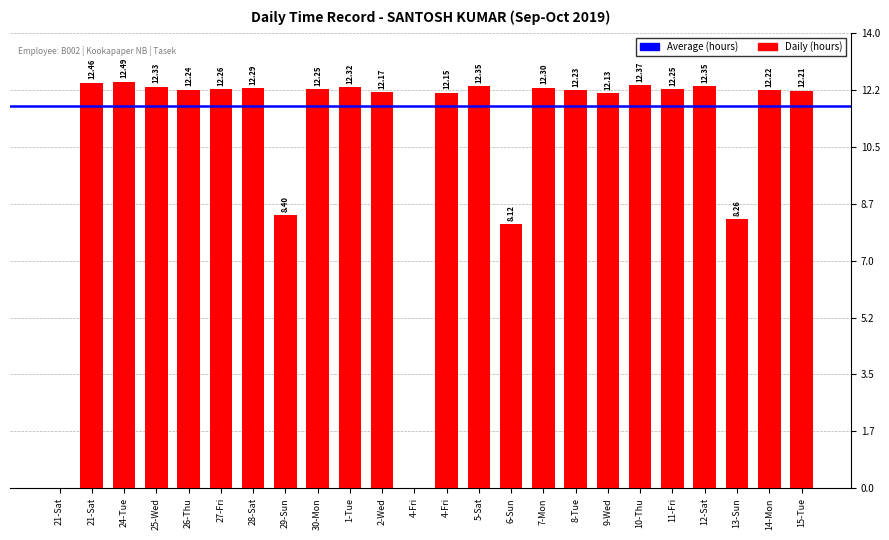

Are the bars horizontal?

No